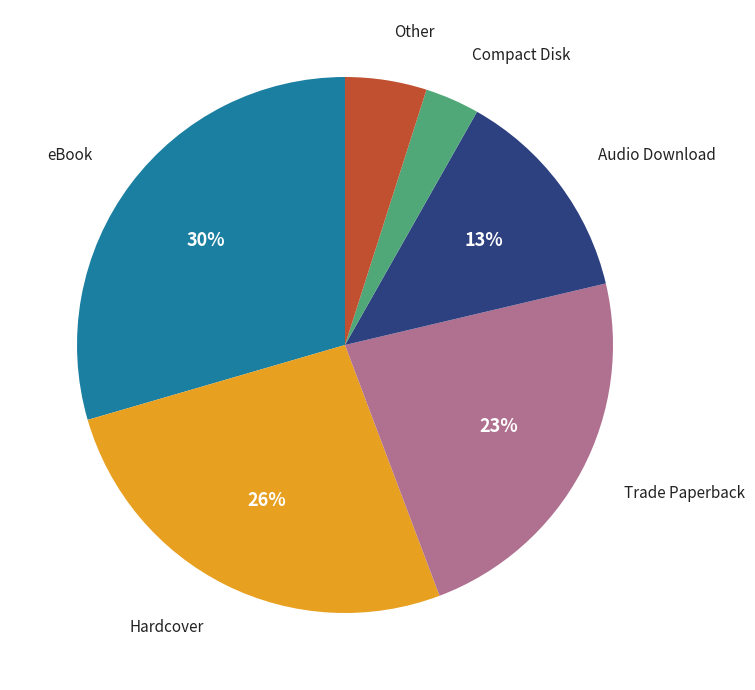

To the nearest percent, what portion does Audio Download represent?

13%